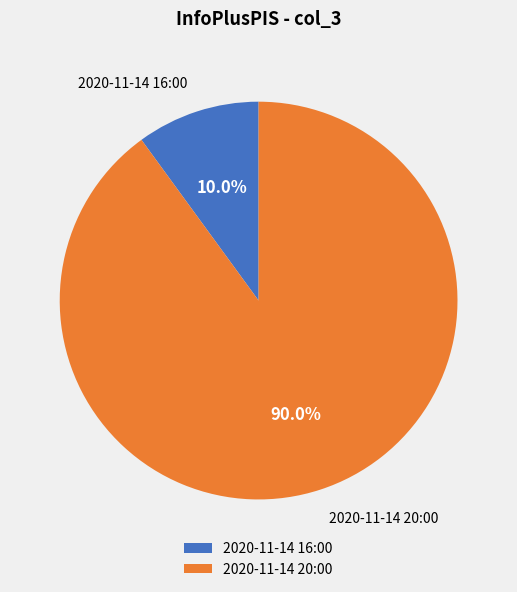

What is the largest slice in the pie chart?

2020-11-14 20:00